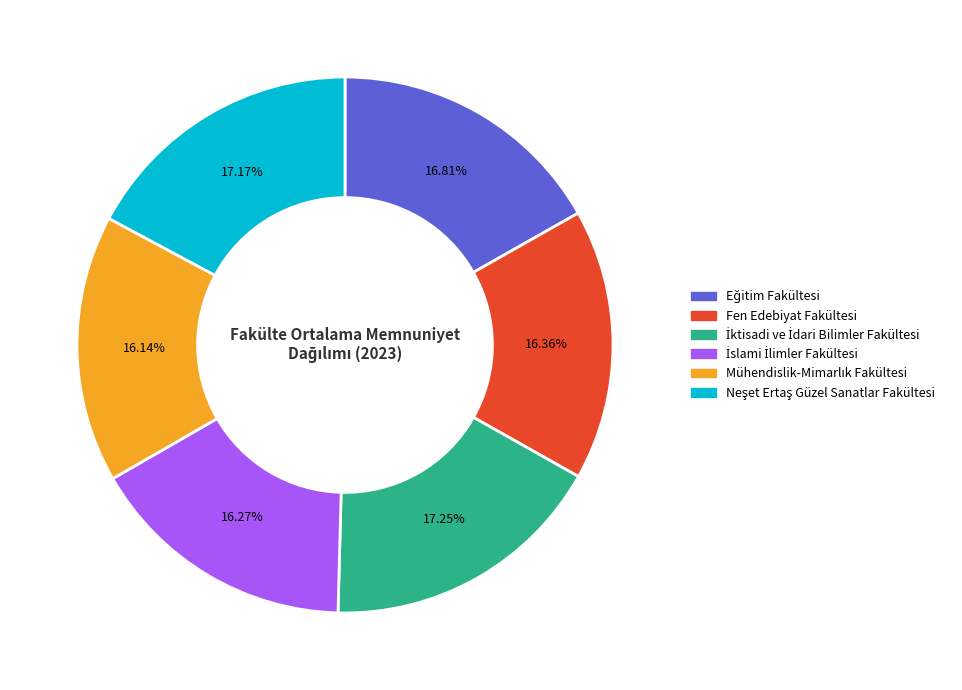

Does any single category account for the majority?

No